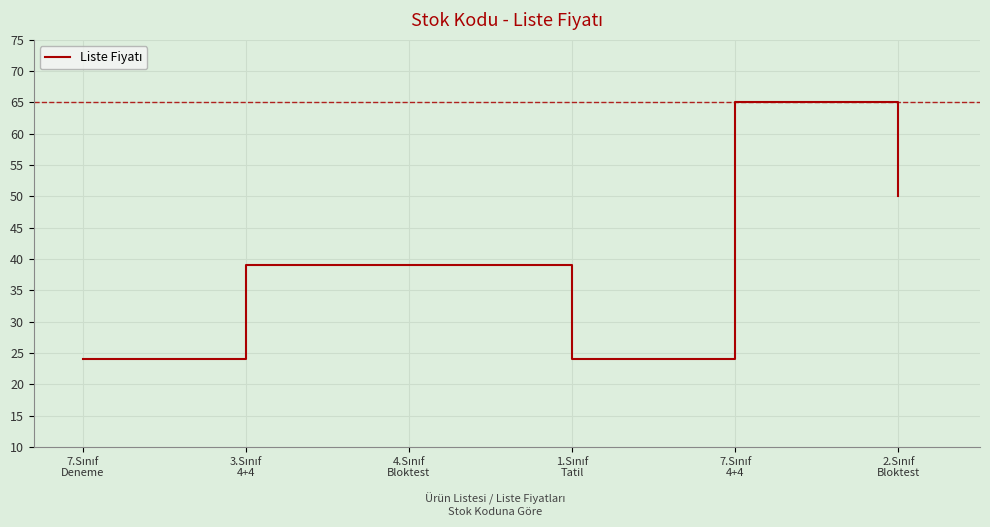

What is the sum of all values?

241